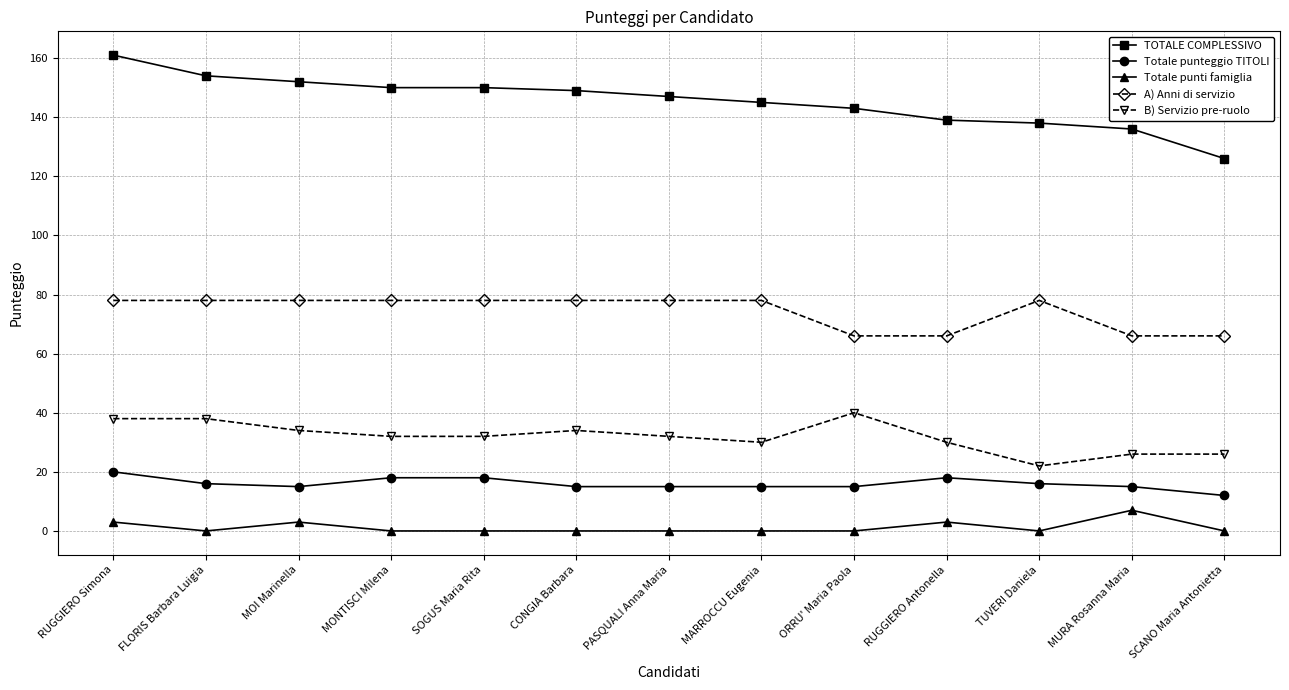

What position from the right is RUGGIERO Simona?

13